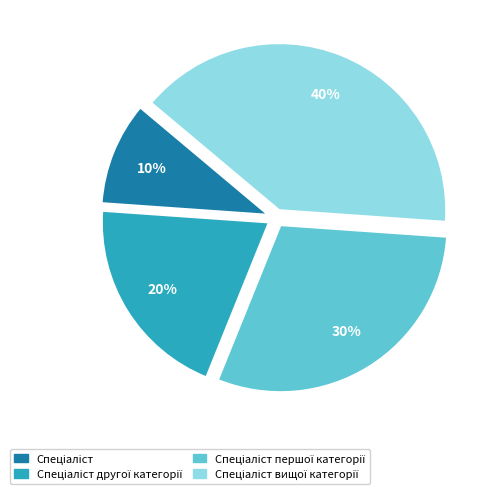

Is there any slice that represents more than half of the pie?

No